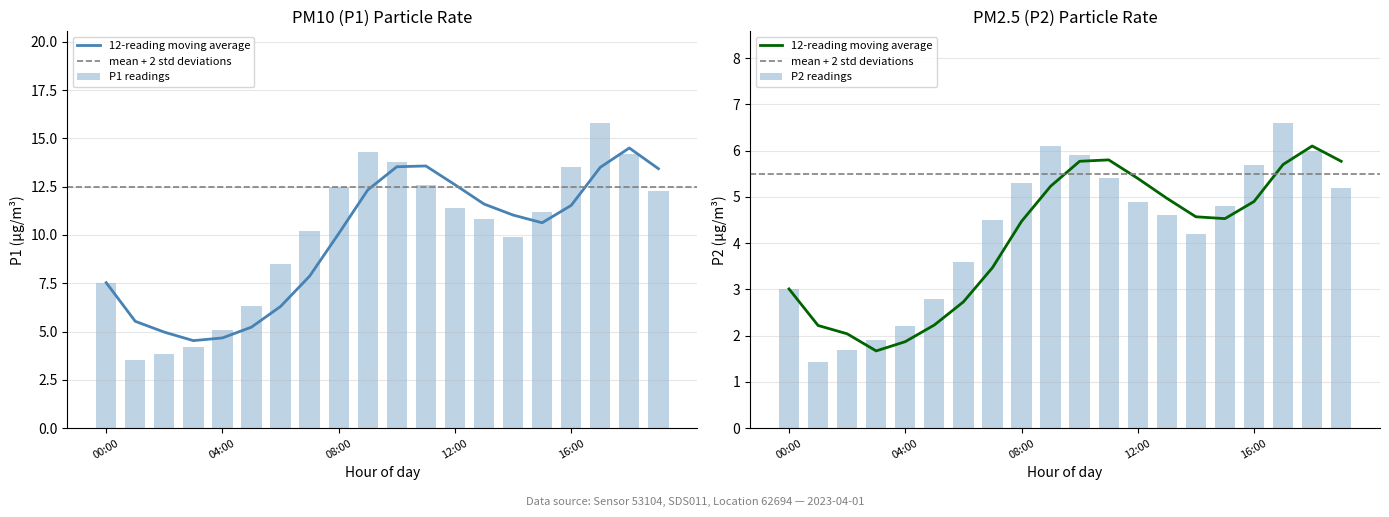

Which series has the largest total across all categories?

P1